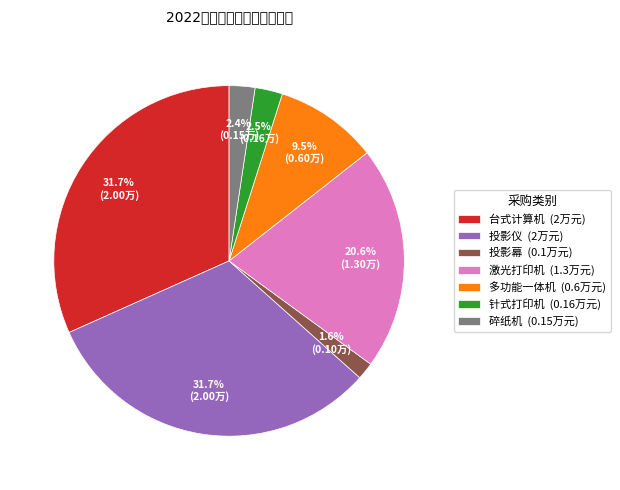

Is there a majority slice in this chart?

No